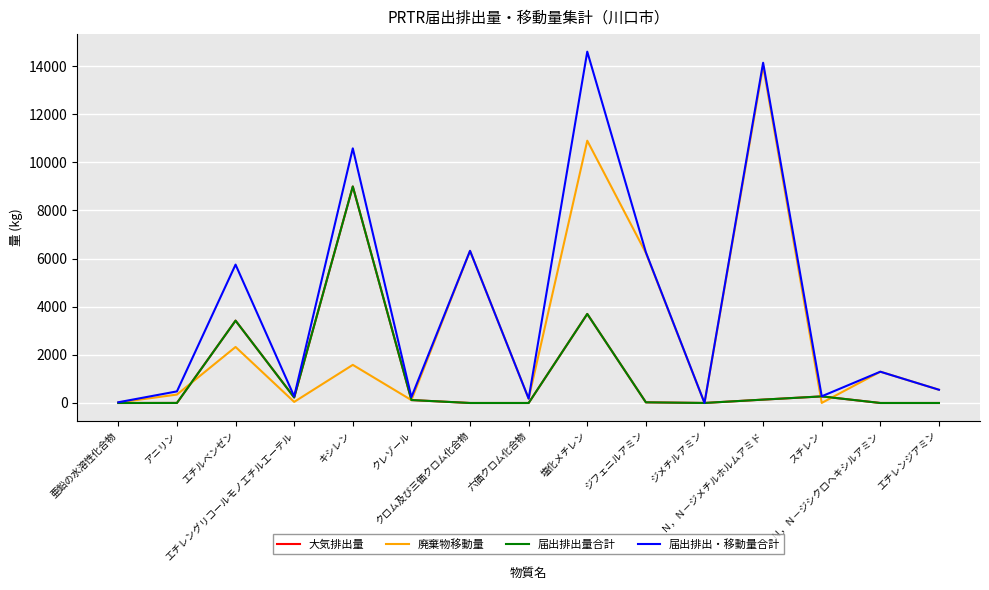

List the labels in order of 届出排出・移動量合計 value, largest first.

塩化メチレン, Ｎ，Ｎ－ジメチルホルムアミド, キシレン, クロム及び三価クロム化合物, ジフェニルアミン, エチルベンゼン, Ｎ，Ｎ－ジシクロヘキシルアミン, エチレンジアミン, アニリン, スチレン, エチレングリコールモノエチルエーテル, クレゾール, 六価クロム化合物, 亜鉛の水溶性化合物, ジメチルアミン